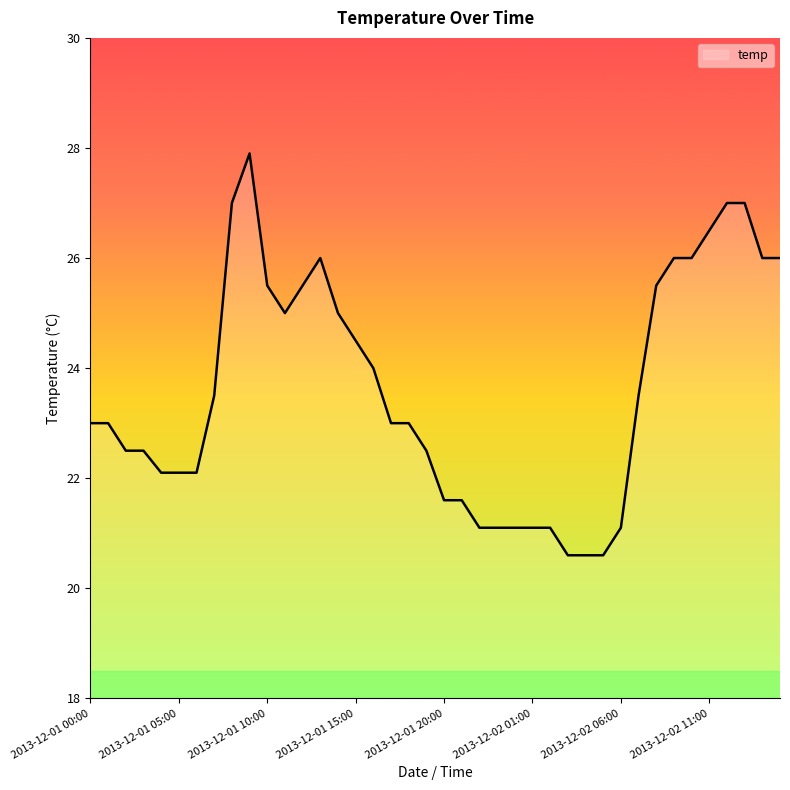

What is the minimum value shown in the chart?

20.6